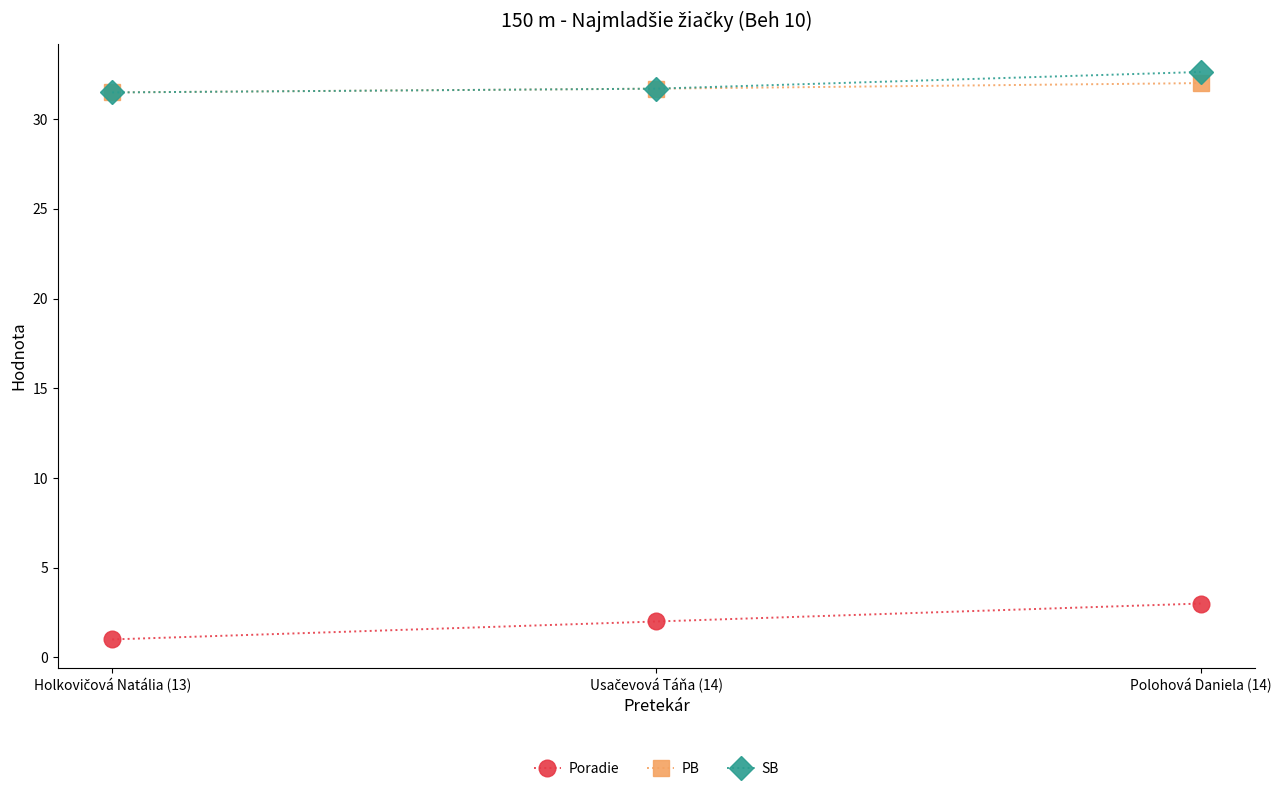

What value does the Poradie series have at Polohová Daniela (14)?

3.0